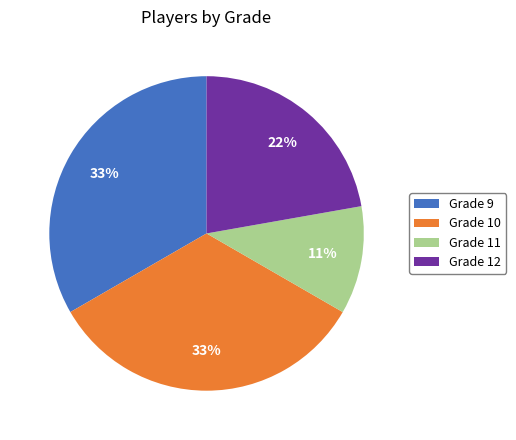

To the nearest percent, what is the difference between the largest and smallest slice percentages?

22%